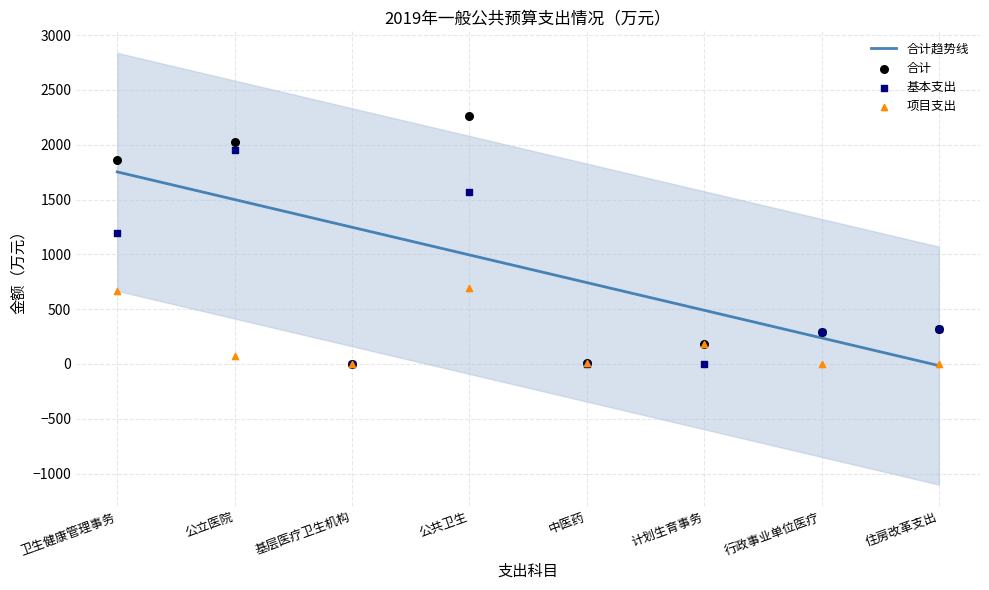

Which series contains the lowest Y value?

合计趋势线